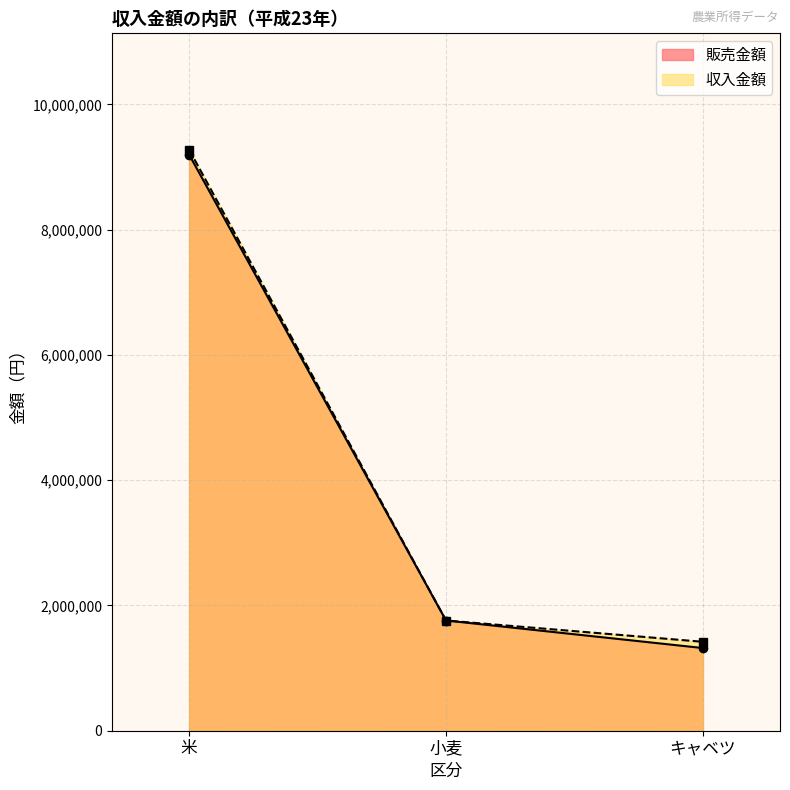

The 収入金額 series shows 1934311 at キャベツ. True or false?

False